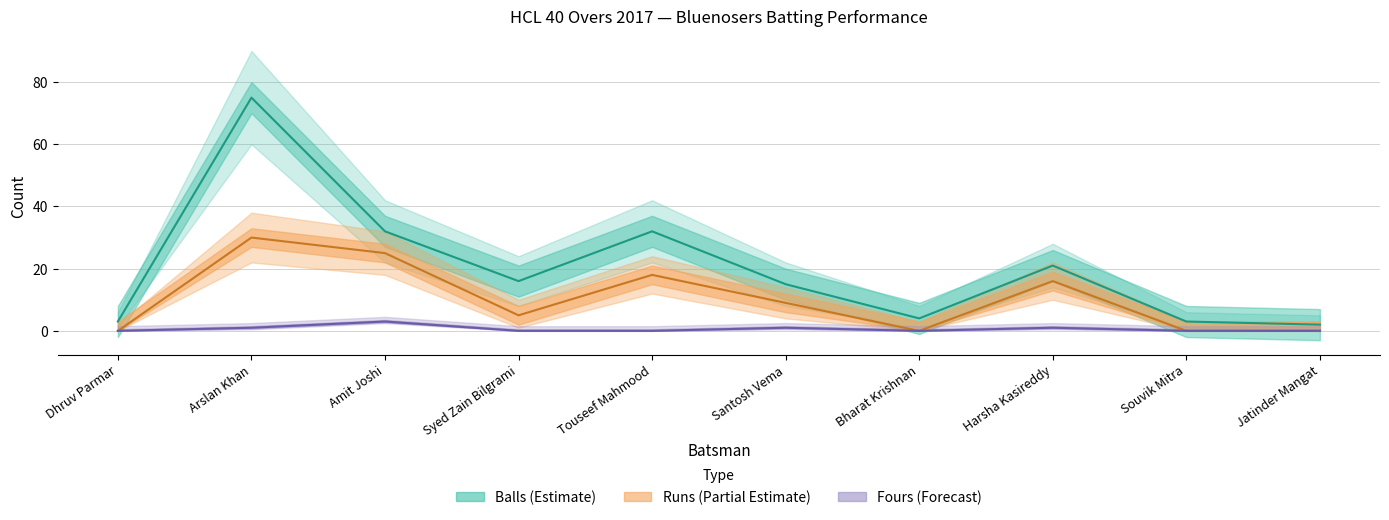

The Balls series shows 9 at Harsha Kasireddy. True or false?

False